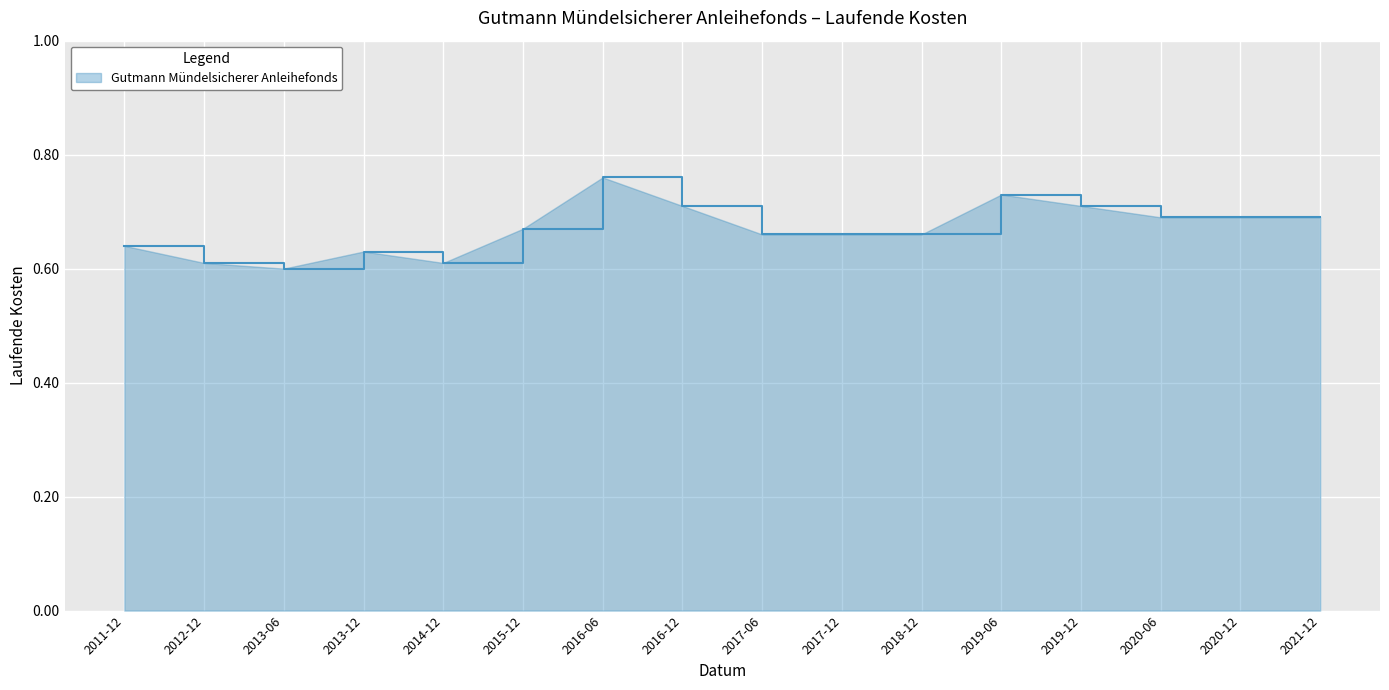

Which label corresponds to the largest value in the chart?

2016-06